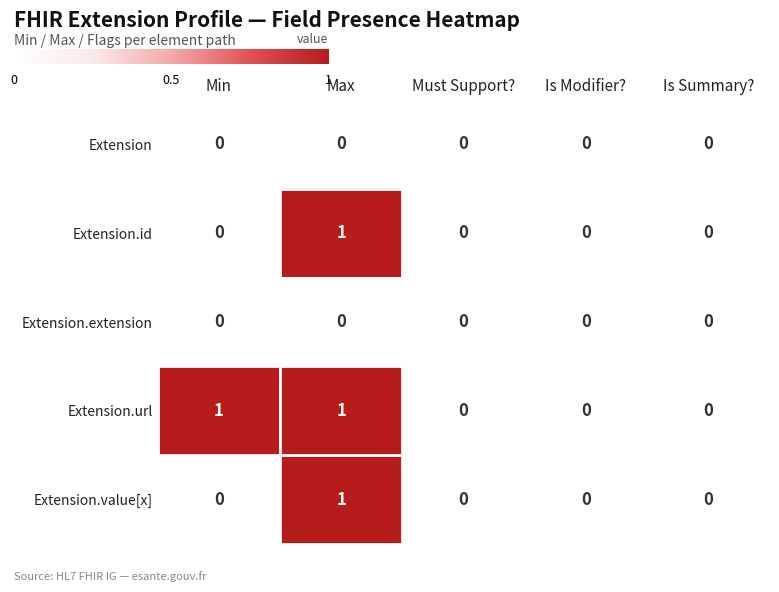

Count the number of data series in this chart.

5